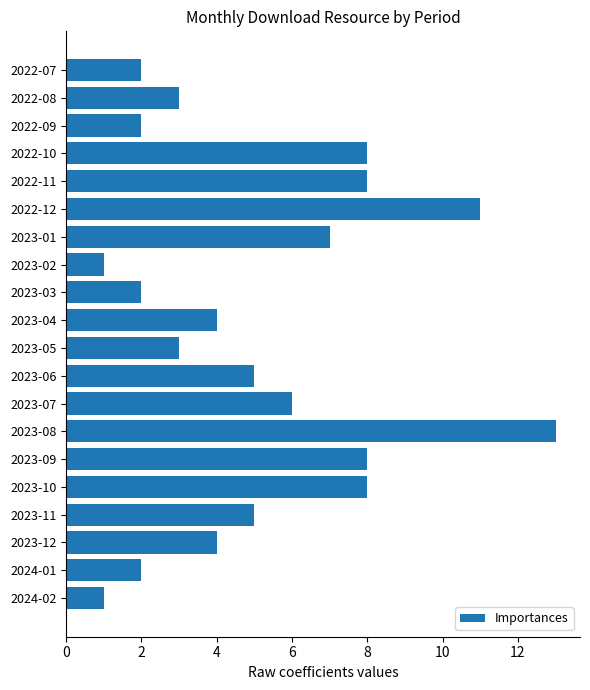

The value at 2023-06 is 1. True or false?

False